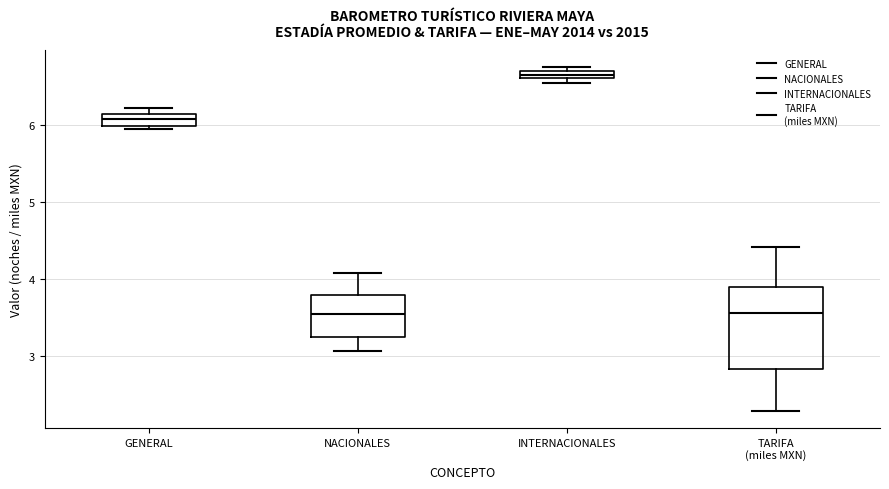

Where is the lower edge of the box for NACIONALES on the y-axis? The values are not printed on the chart, so give them approximately, as read against the axis.

3.3